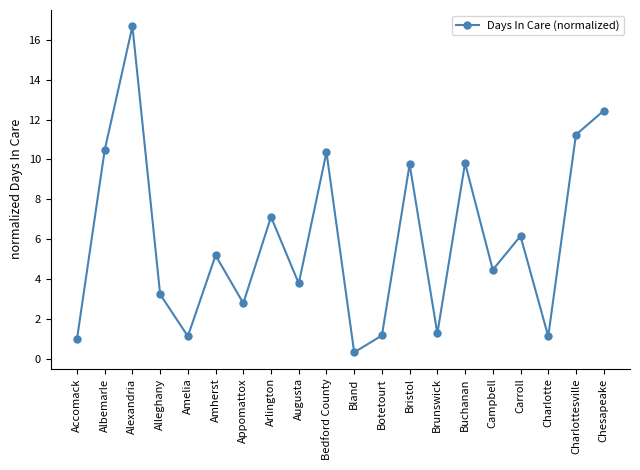

What value does the data have at Albemarle?

10.5